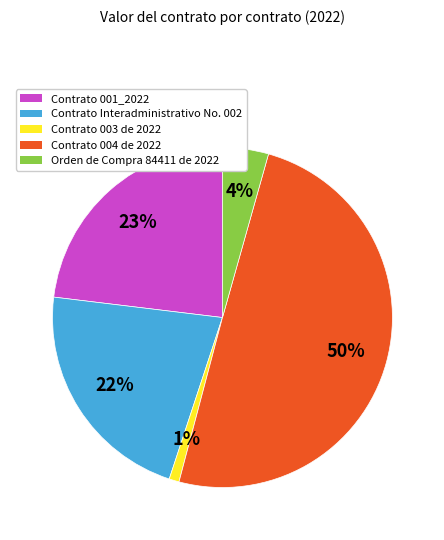

To the nearest percent, what is the average slice percentage?

20%